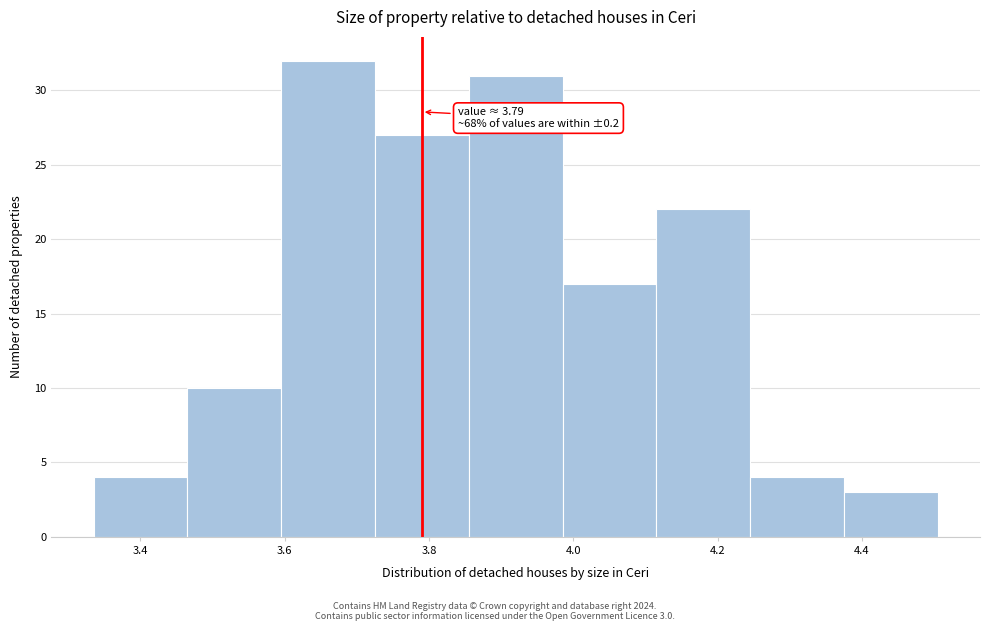

Which range on the x-axis has the tallest bar?

3.595 to 3.725